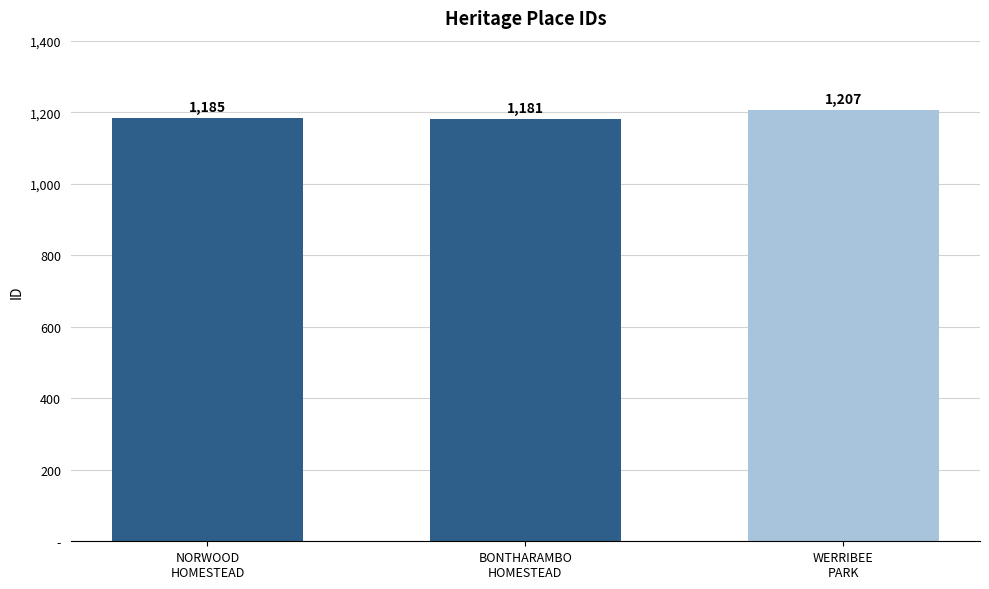

Which has a higher value, WERRIBEE
PARK or BONTHARAMBO
HOMESTEAD?

WERRIBEE
PARK